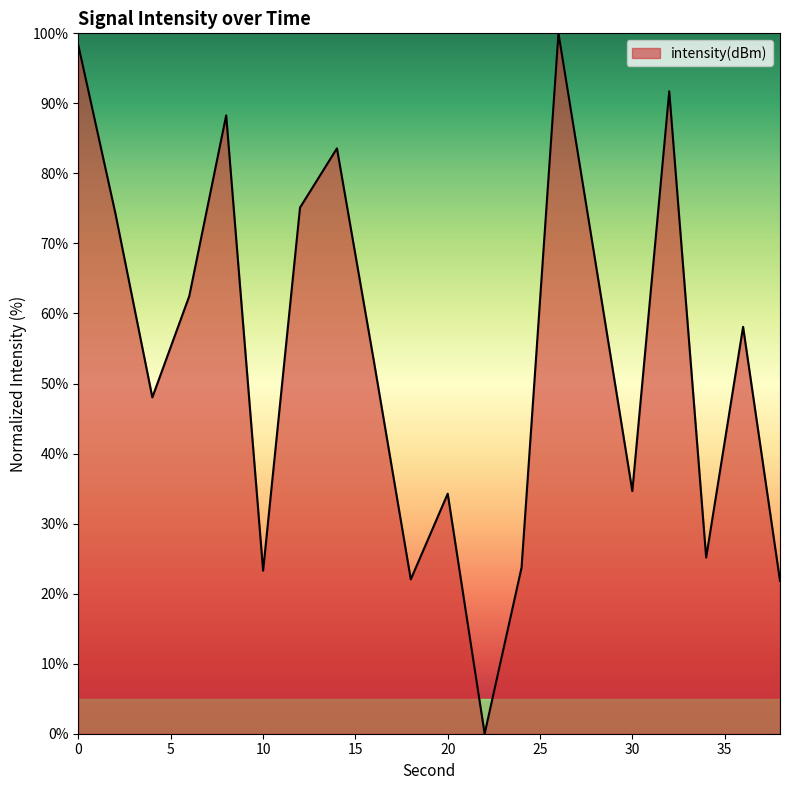

Count the number of data series in this chart.

1